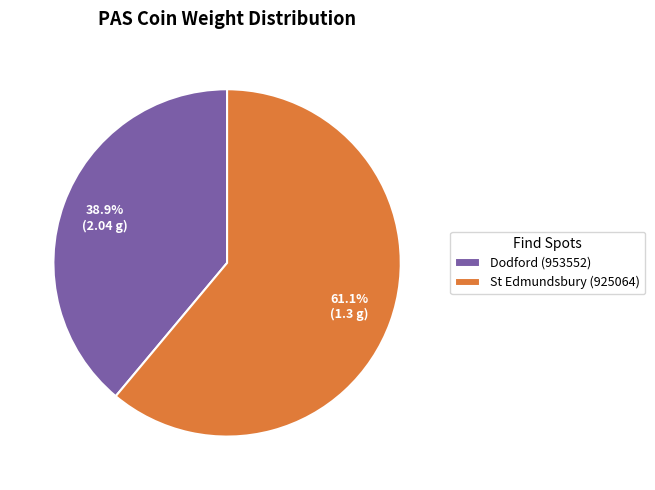

To the nearest percent, what is the difference between the St Edmundsbury (925064) and Dodford (953552) slice percentages?

22%